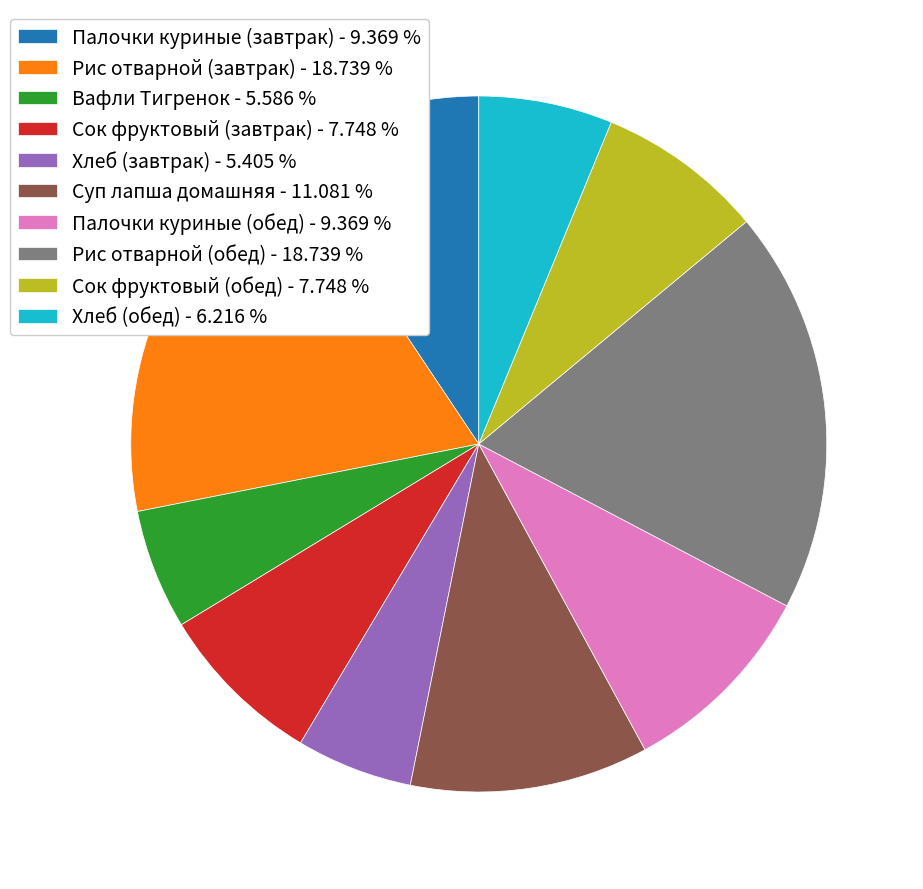

Between Сок фруктовый (обед) and Рис отварной (завтрак), which is larger?

Рис отварной (завтрак)